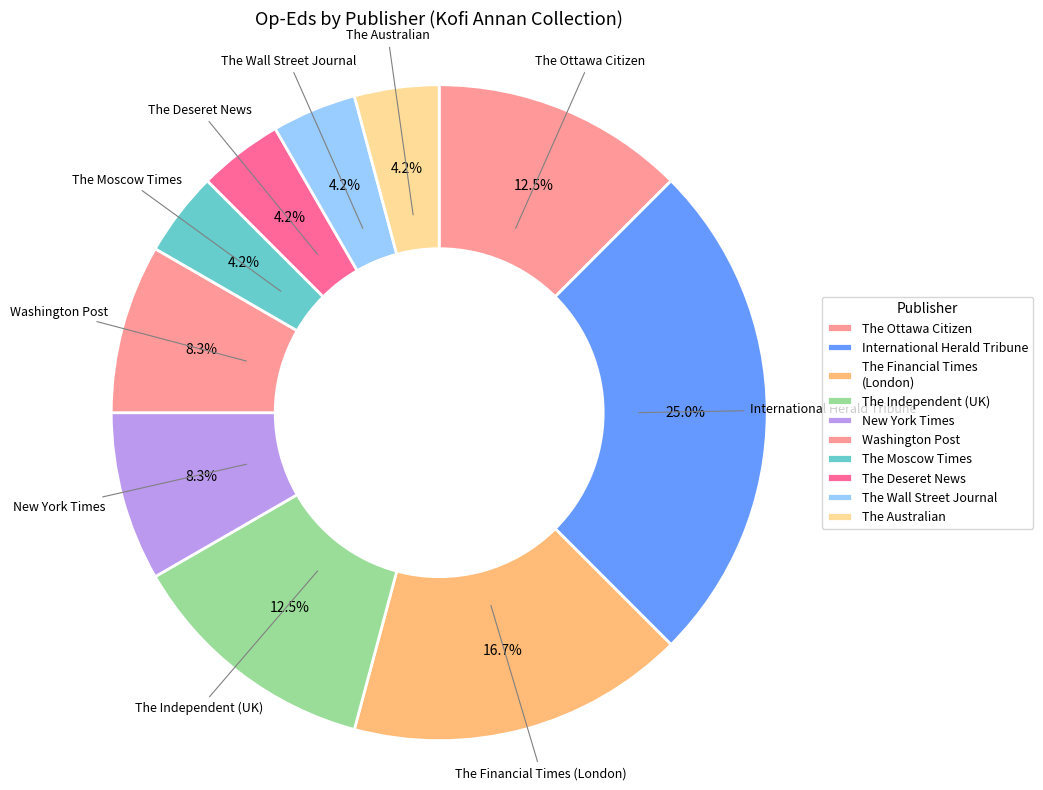

Is there any slice that represents more than half of the pie?

No